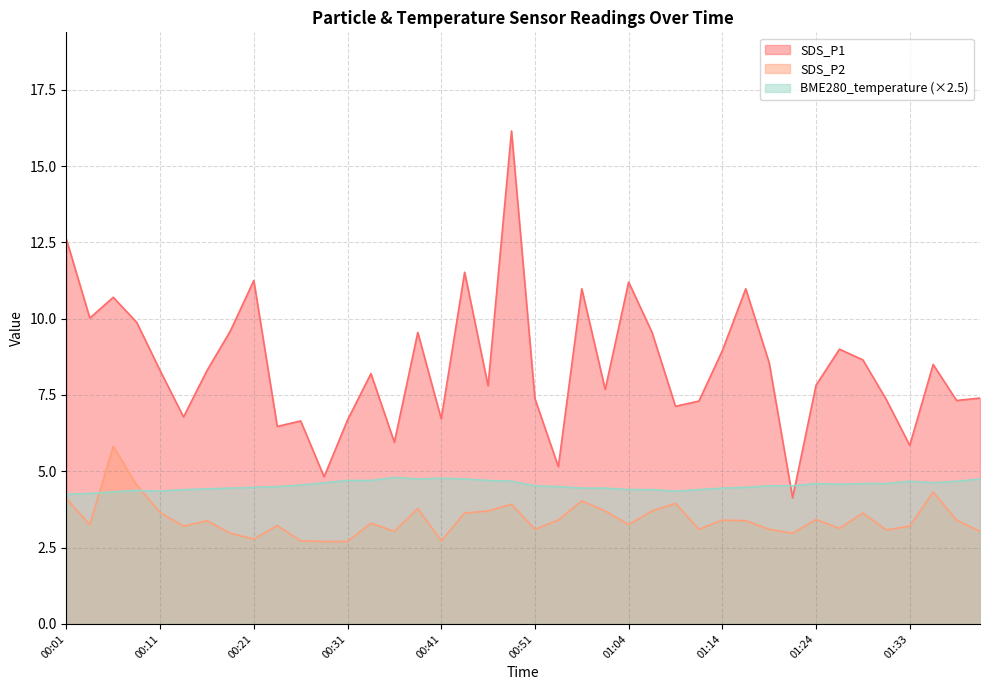

Which has a higher value, 01:31 or 00:11?

00:11